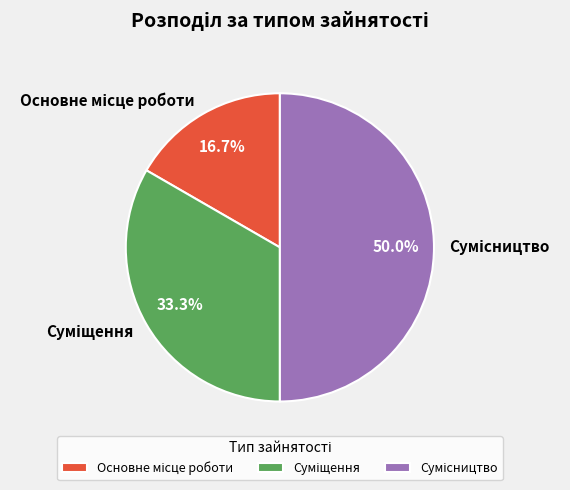

Which category has the biggest portion of the pie?

Сумісництво